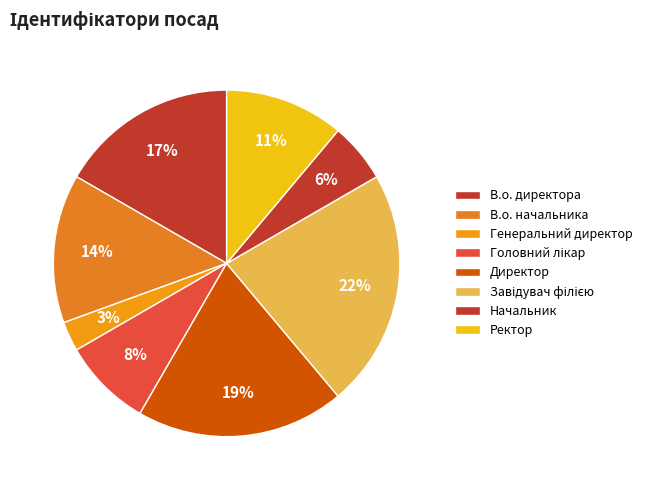

Count the number of slices in the pie.

8